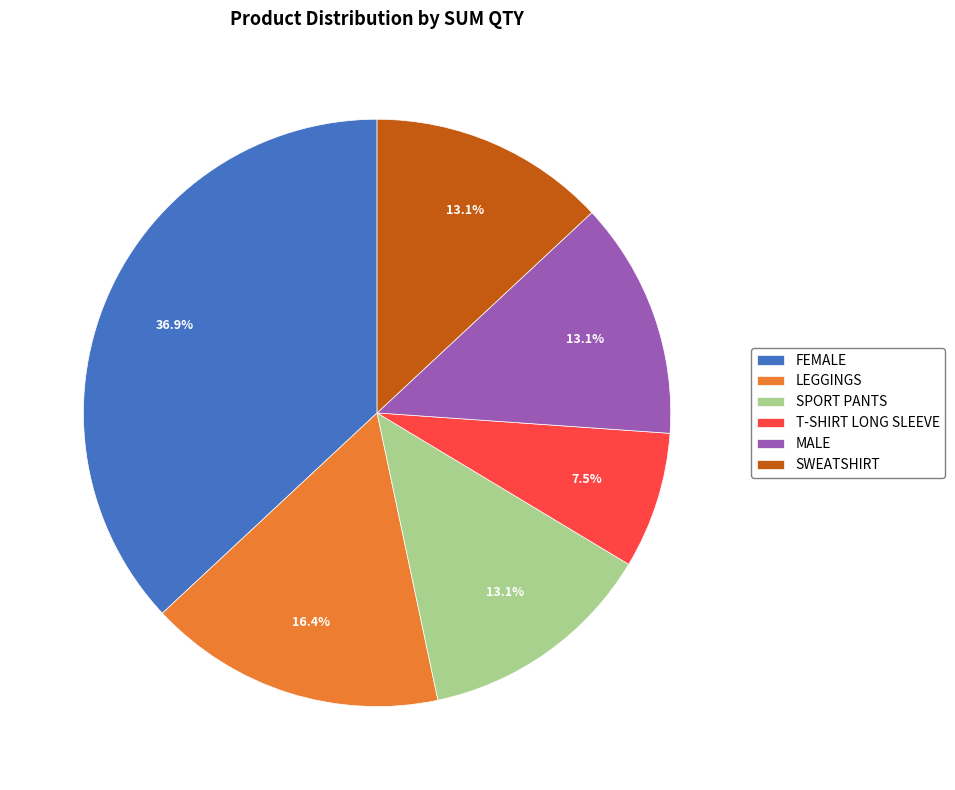

What percentage is NOT represented by FEMALE?

63.1%